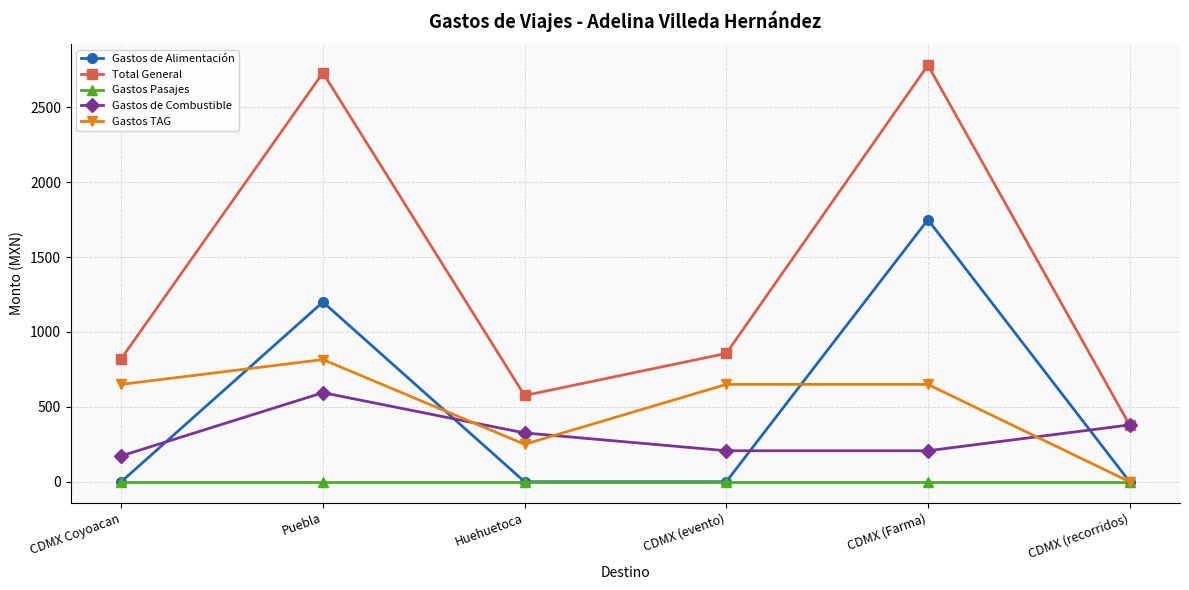

True or false: Gastos de Alimentación and Total General intersect in this chart.

False